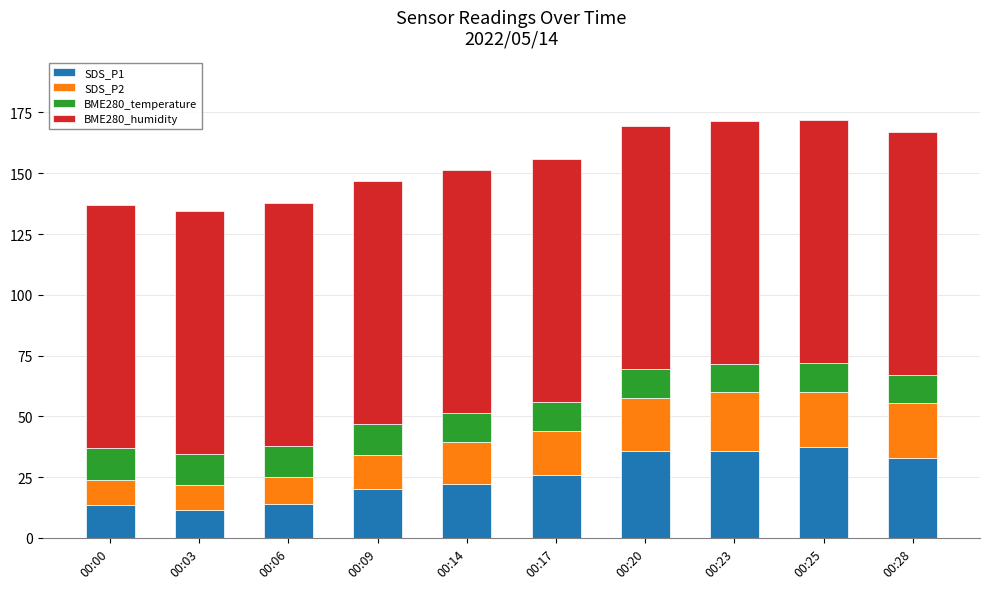

What is the minimum value for SDS_P1?

11.4